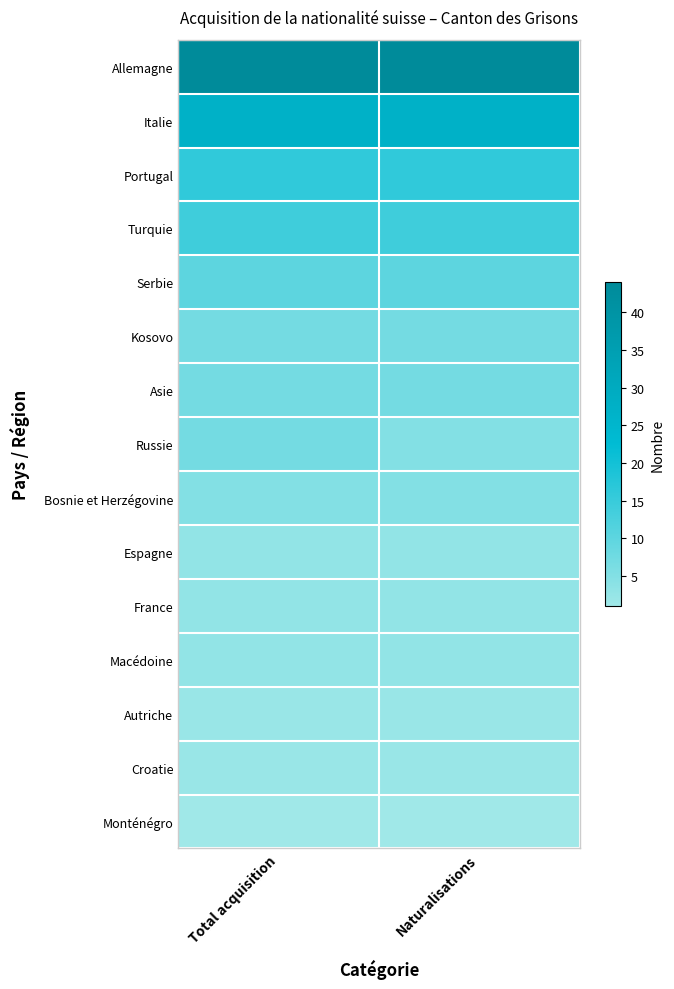

How many series are shown in this chart?

15